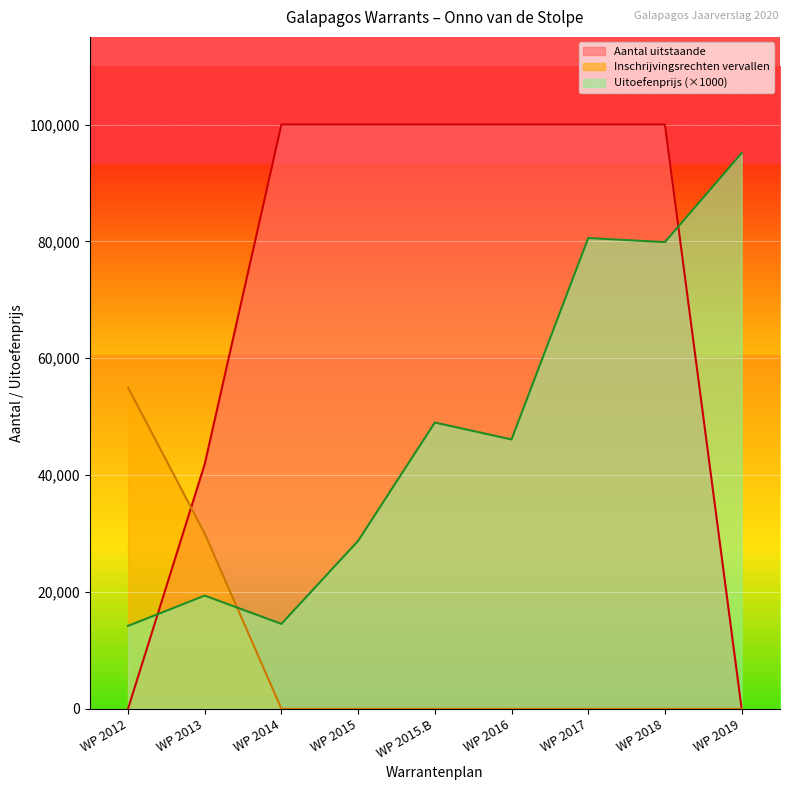

How many lines are shown in the chart?

3